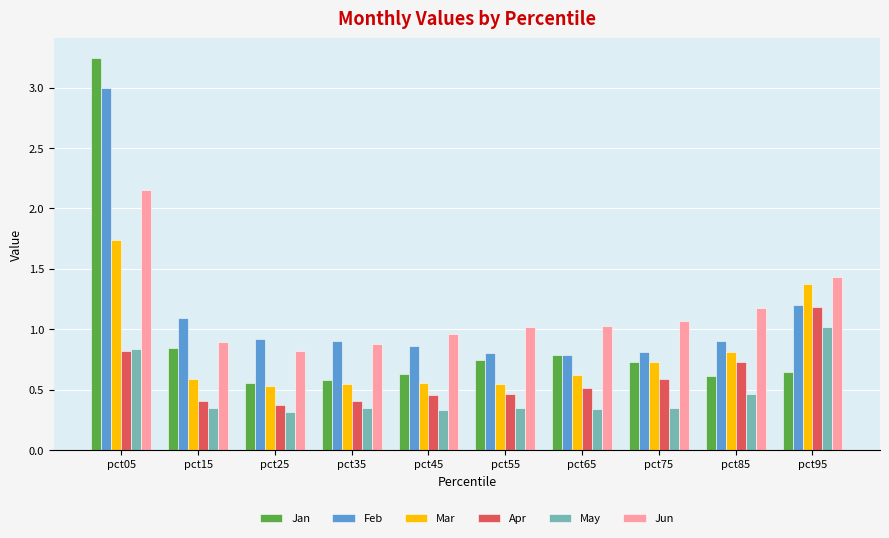

What is the average value of the Feb series?

1.1